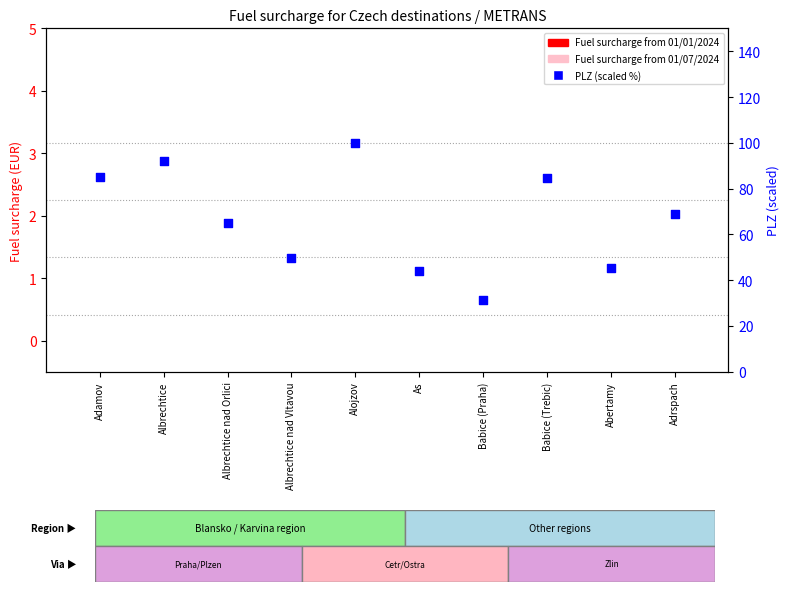

At which category is the sum across all series the highest?

Alojzov